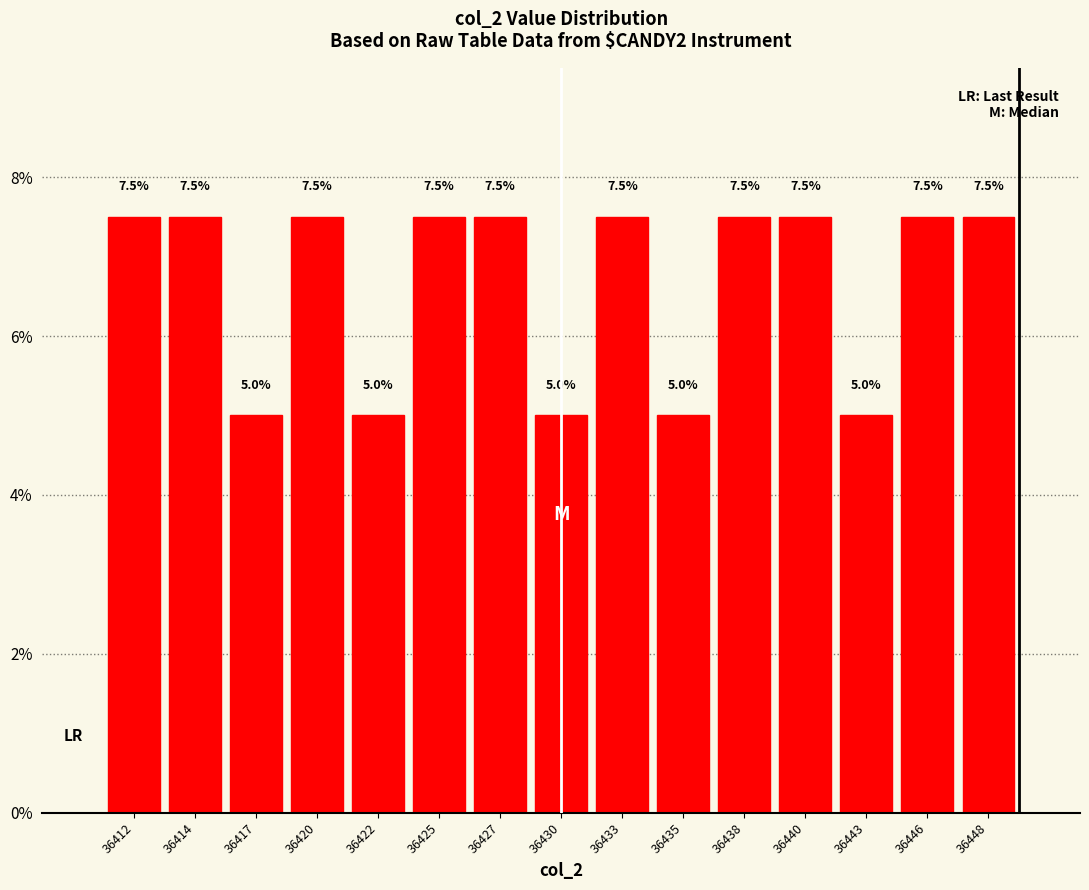

Reading right to left, what are all the values shown in this chart?

36448=7.5	36446=7.5	36443=5.0	36440=7.5	36438=7.5	36435=5.0	36433=7.5	36430=5.0	36427=7.5	36425=7.5	36422=5.0	36420=7.5	36417=5.0	36414=7.5	36412=7.5